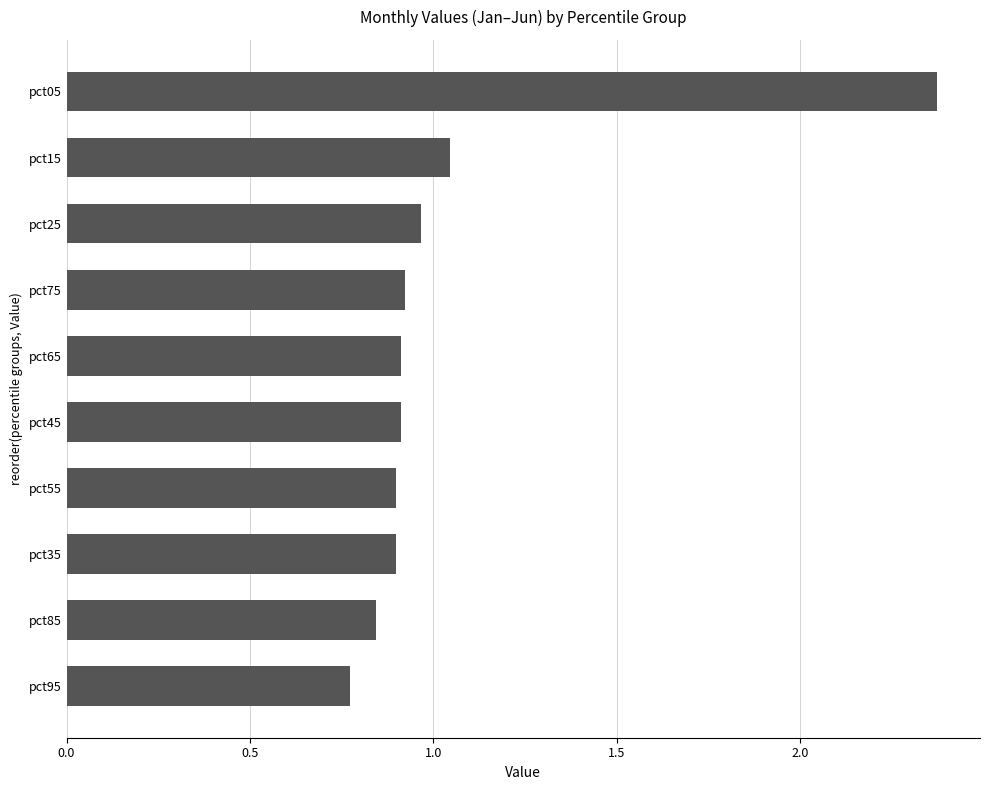

Between pct35 and pct95, which is larger?

pct35